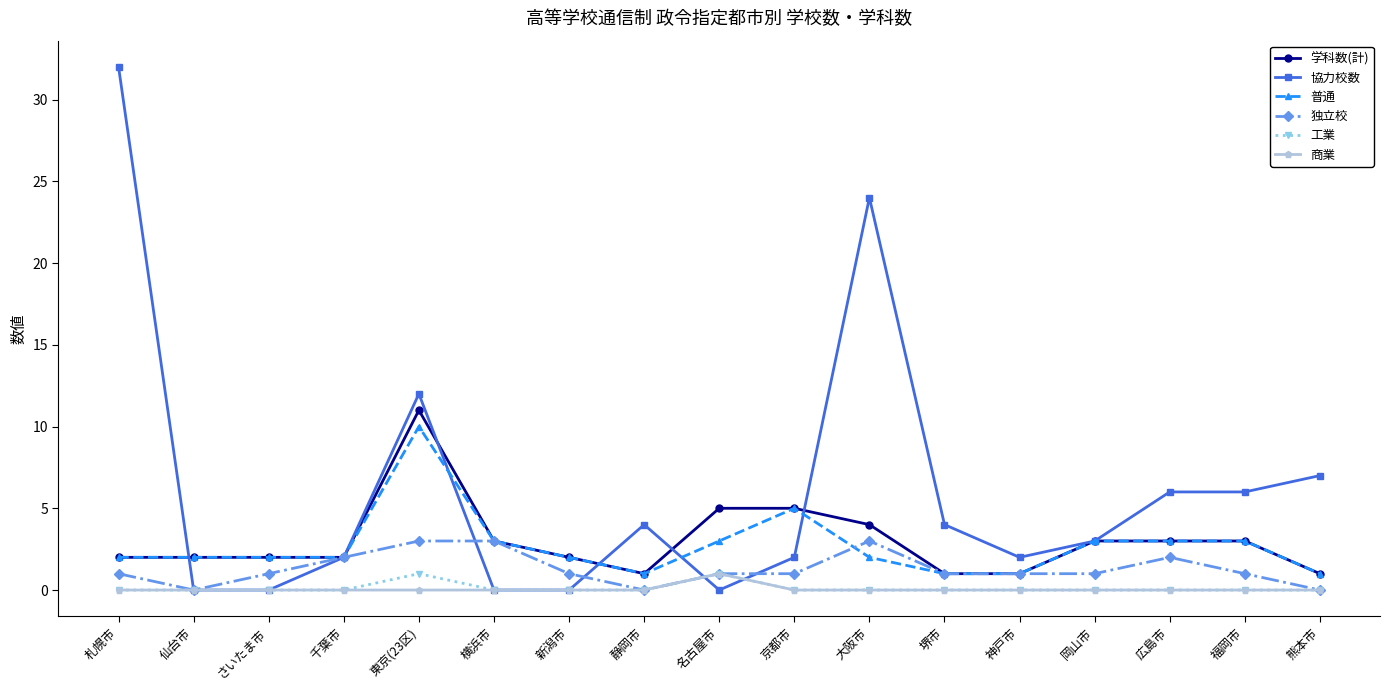

What is the greatest value displayed?

32